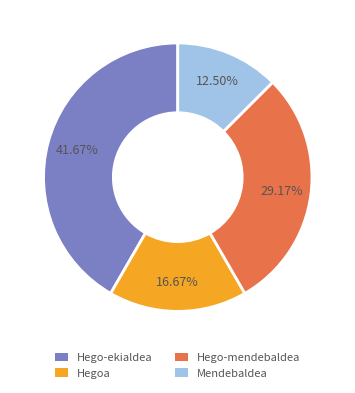

Combined, do Hegoa and Mendebaldea account for over 50%?

No